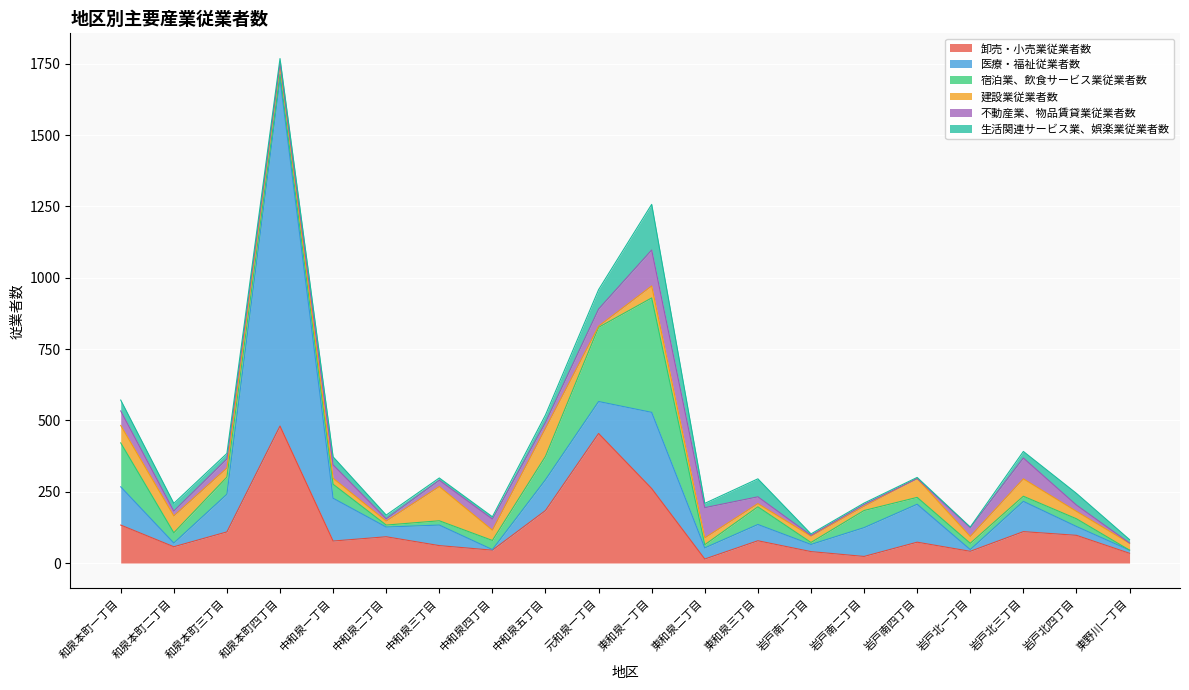

True or false: 宿泊業、飲食サービス業従業者数 has more than 2 interior local peaks.

True